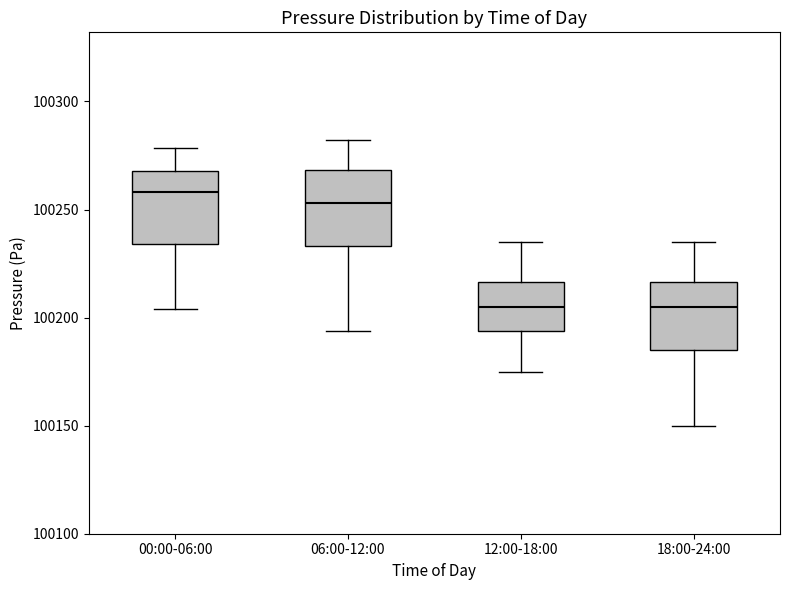

Reading left to right, read every box against the y-axis: the position of its median line, the range the box covers, and the ends of its whiskers. The values are not printed on the chart, so give them approximately, as read against the axis.

00:00-06:00: median 100260, box 100235 to 100270, whiskers 100205 to 100280
06:00-12:00: median 100255, box 100235 to 100270, whiskers 100195 to 100280
12:00-18:00: median 100205, box 100195 to 100215, whiskers 100175 to 100235
18:00-24:00: median 100205, box 100185 to 100215, whiskers 100150 to 100235